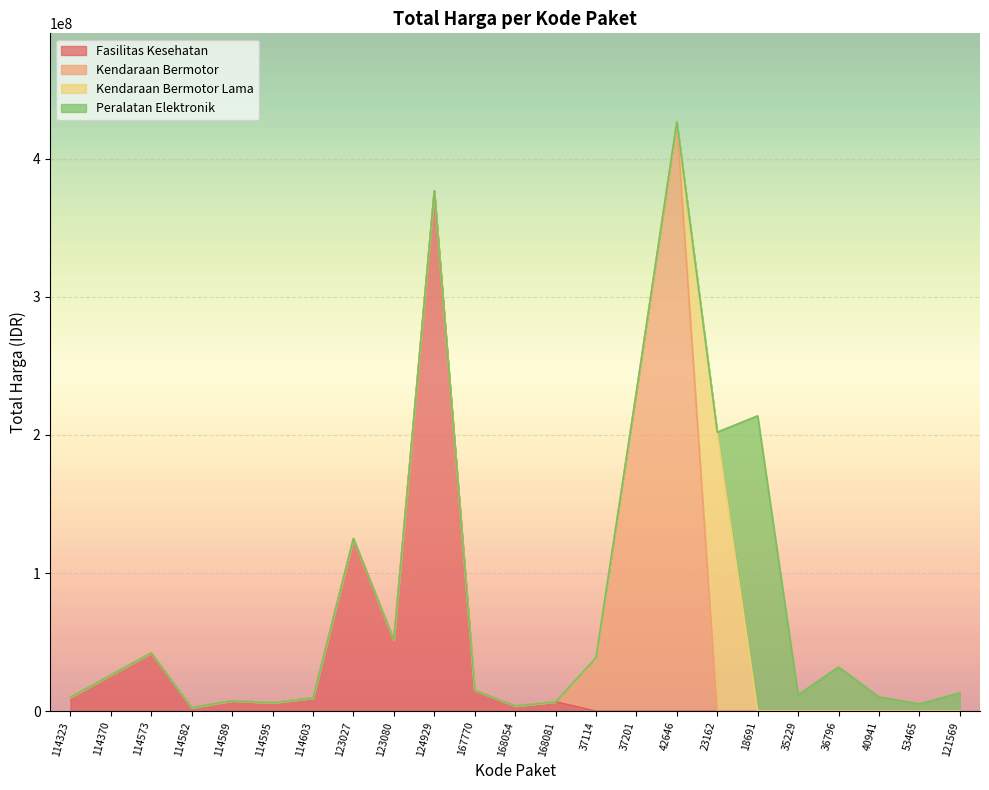

What is the difference between the values at 18691 and 114370?

187689000